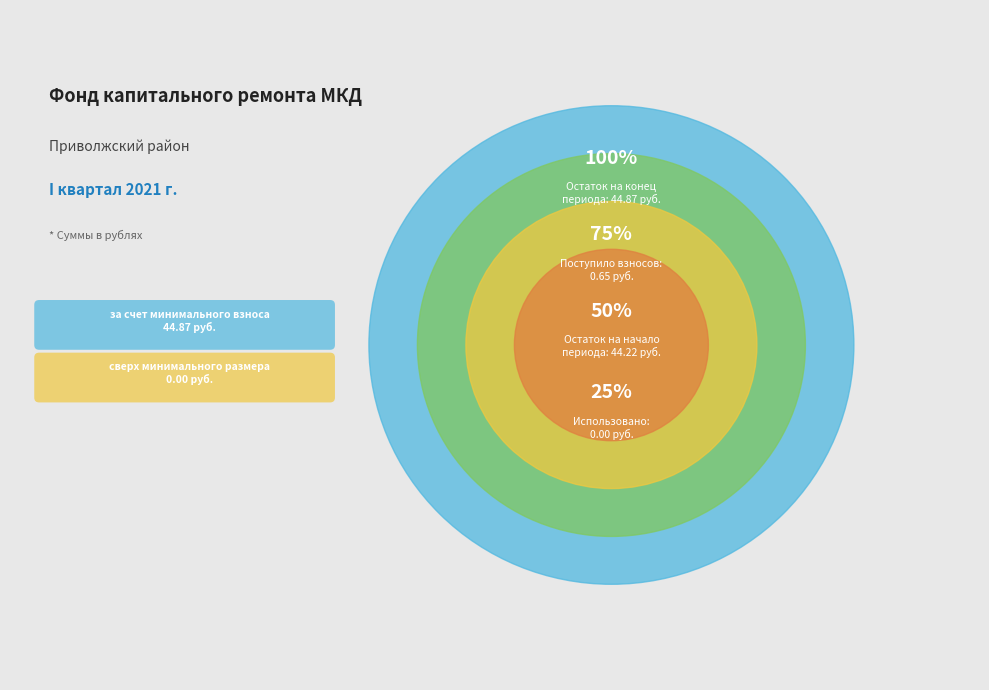

How many segments does this pie chart have?

2